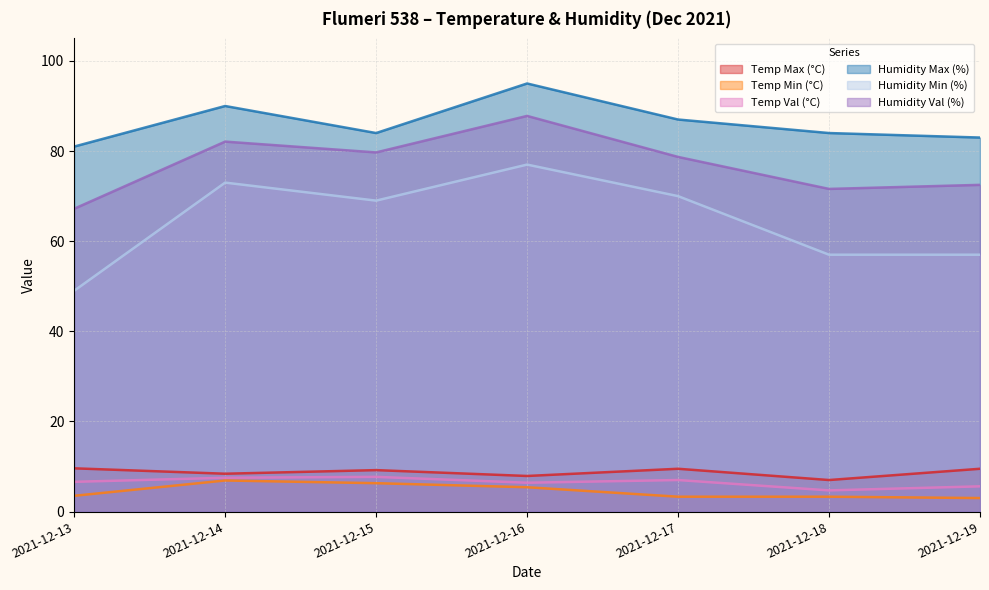

True or false: Humidity Min (%) and Humidity Val (%) intersect in this chart.

False